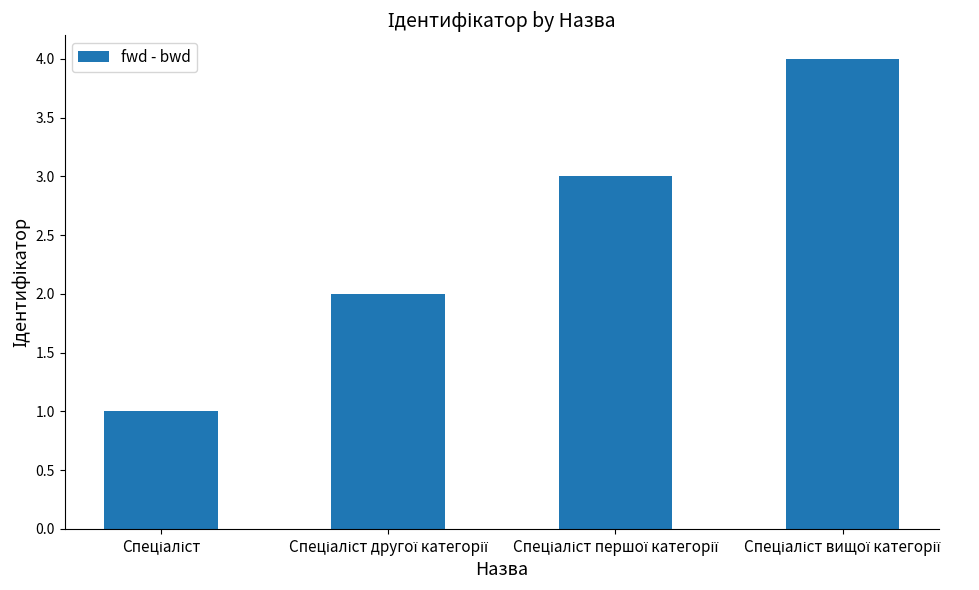

What is the greatest value displayed?

4